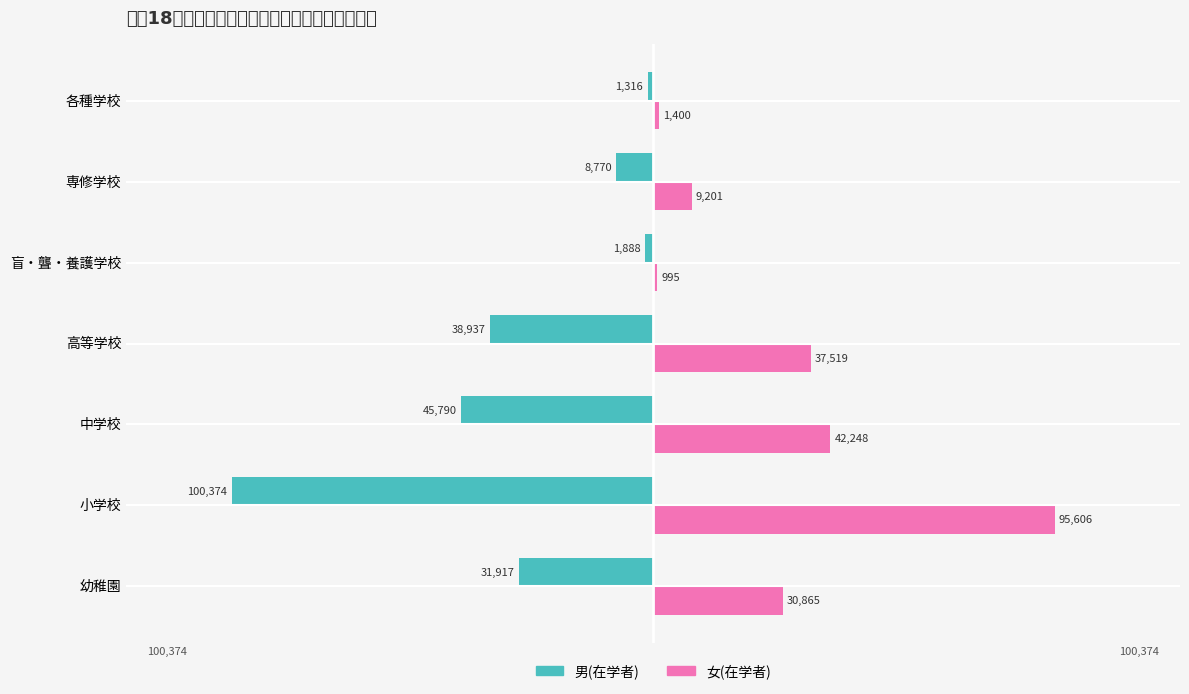

What are all the series names shown in the legend?

男(在学者), 女(在学者)